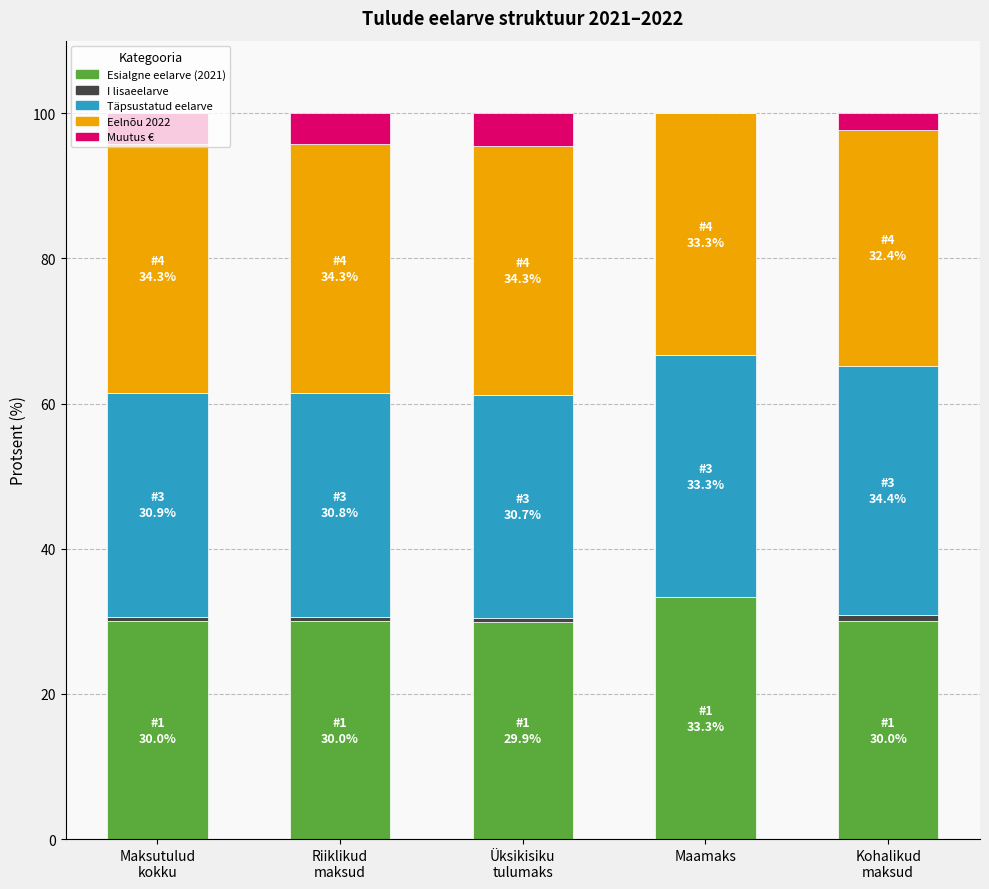

What is the highest value of the Esialgne eelarve (2021) series?

33.3